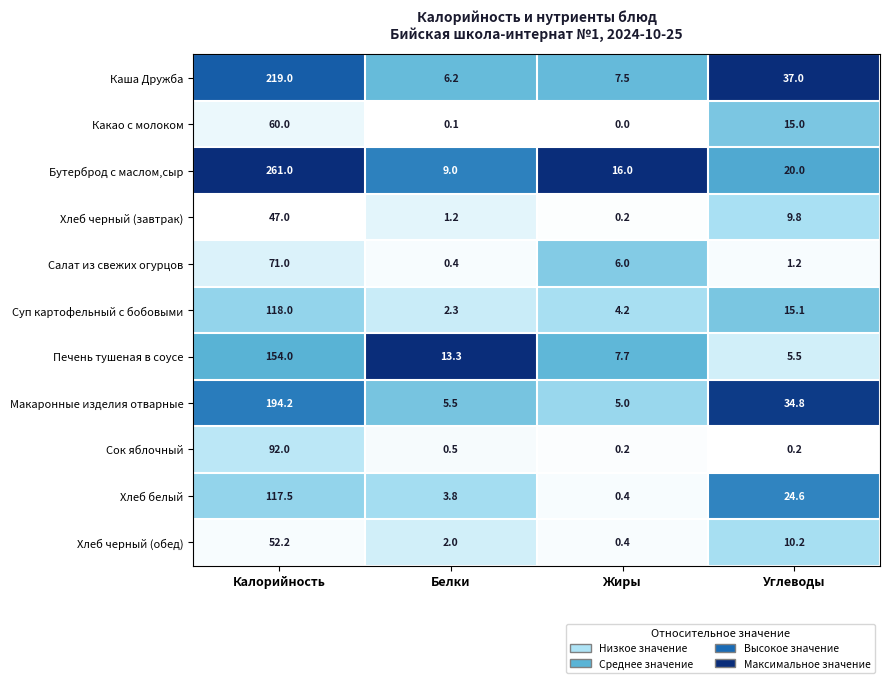

What is the difference between the highest and lowest values at Жиры?

16.0